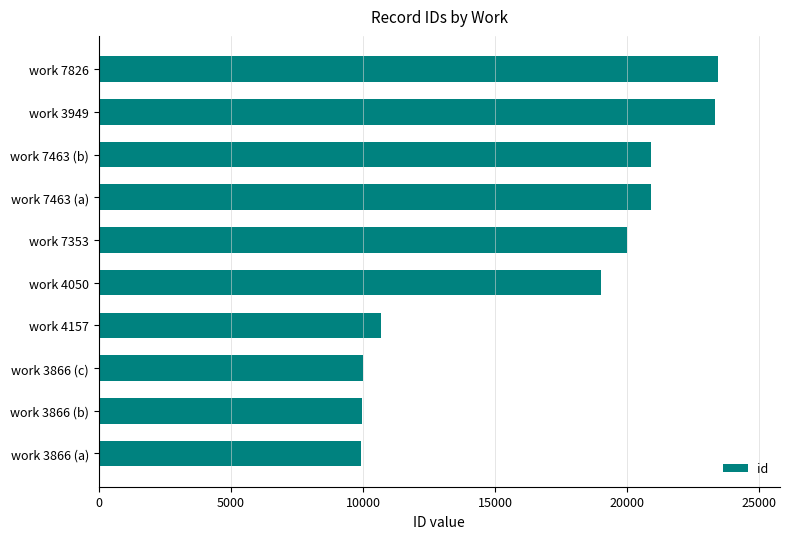

Where is the data nearest to the value 16677?

work 4050